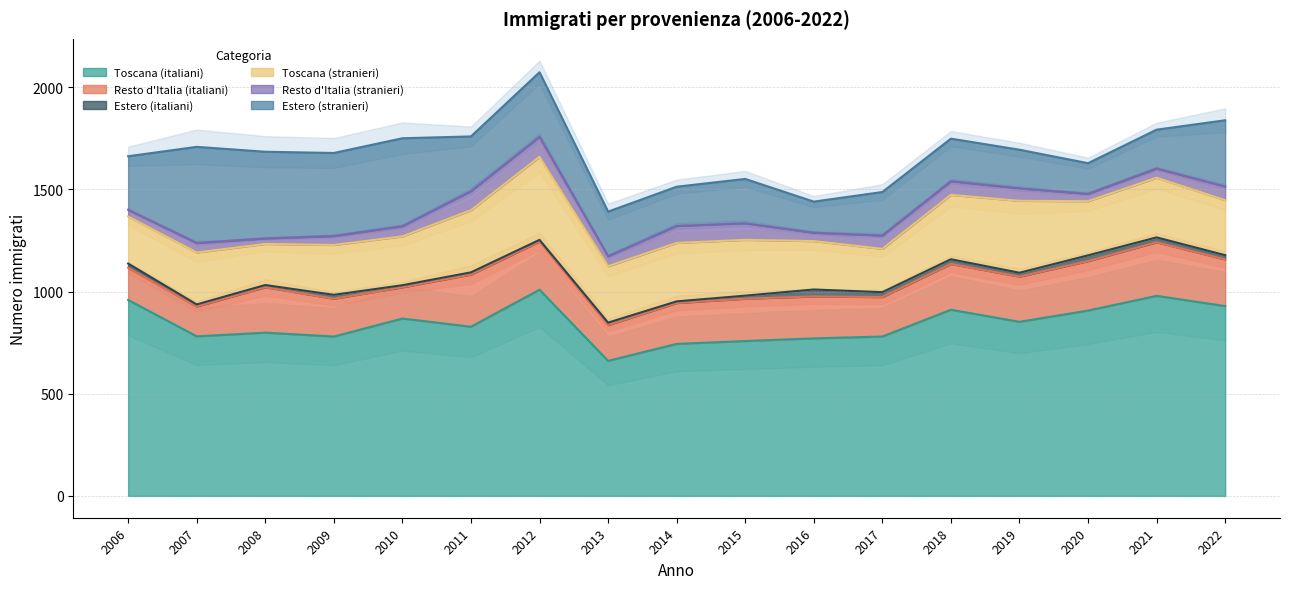

Rank the categories by Toscana (stranieri) value from lowest to highest.

2008, 2017, 2006, 2016, 2010, 2009, 2007, 2020, 2022, 2015, 2013, 2014, 2021, 2011, 2018, 2019, 2012